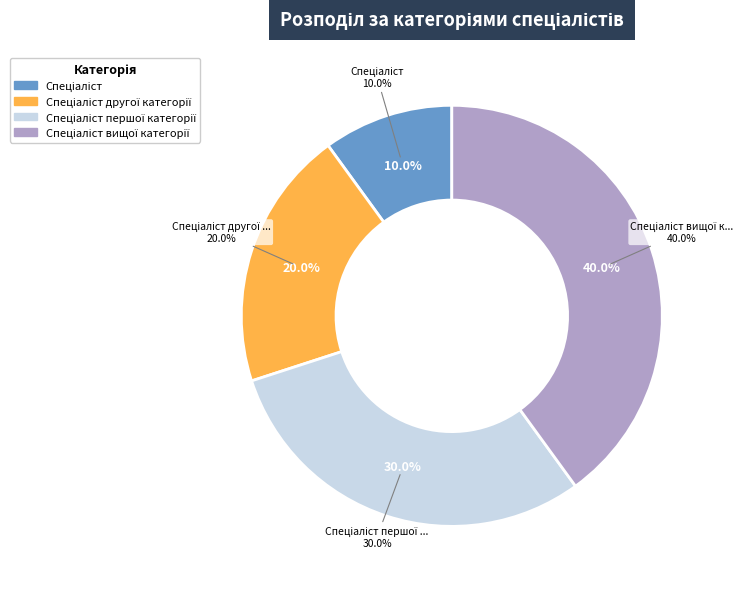

To the nearest percent, what is the difference between the Спеціаліст першої категорії and Спеціаліст slice percentages?

20%